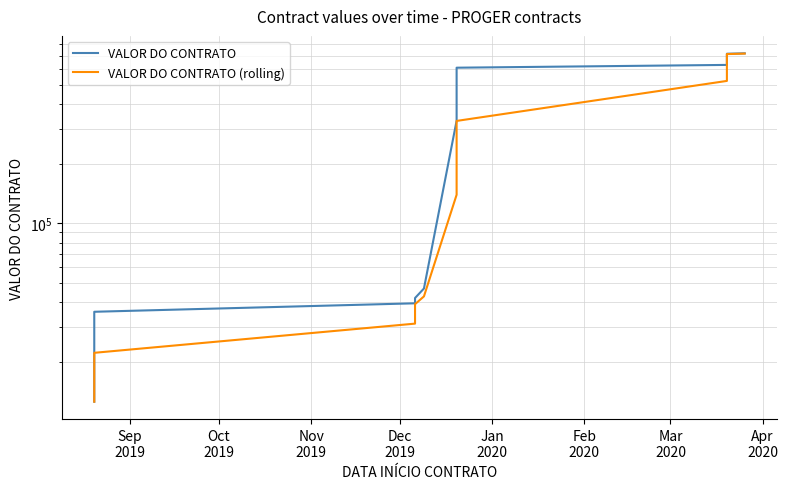

Reading left to right, transcribe all the data shown in this chart.

VALOR DO CONTRATO: 12629.0	18329.0	35849.0	39549.0	42059.0	46958.9	329056.6	608599.6	628599.6	663599.6	672599.6	678839.6	682559.6	683859.6	684304.6	695644.6	707123.6	715613.6	715613.6	719193.5
VALOR DO CONTRATO (rolling): 12629.0	15479.0	22269.0	31242.3	39152.3	42855.6	139358.2	328205.0	522085.2	633599.6	654932.9	671679.6	677999.6	681752.9	683574.6	687936.2	695690.9	706127.2	712783.6	716806.9